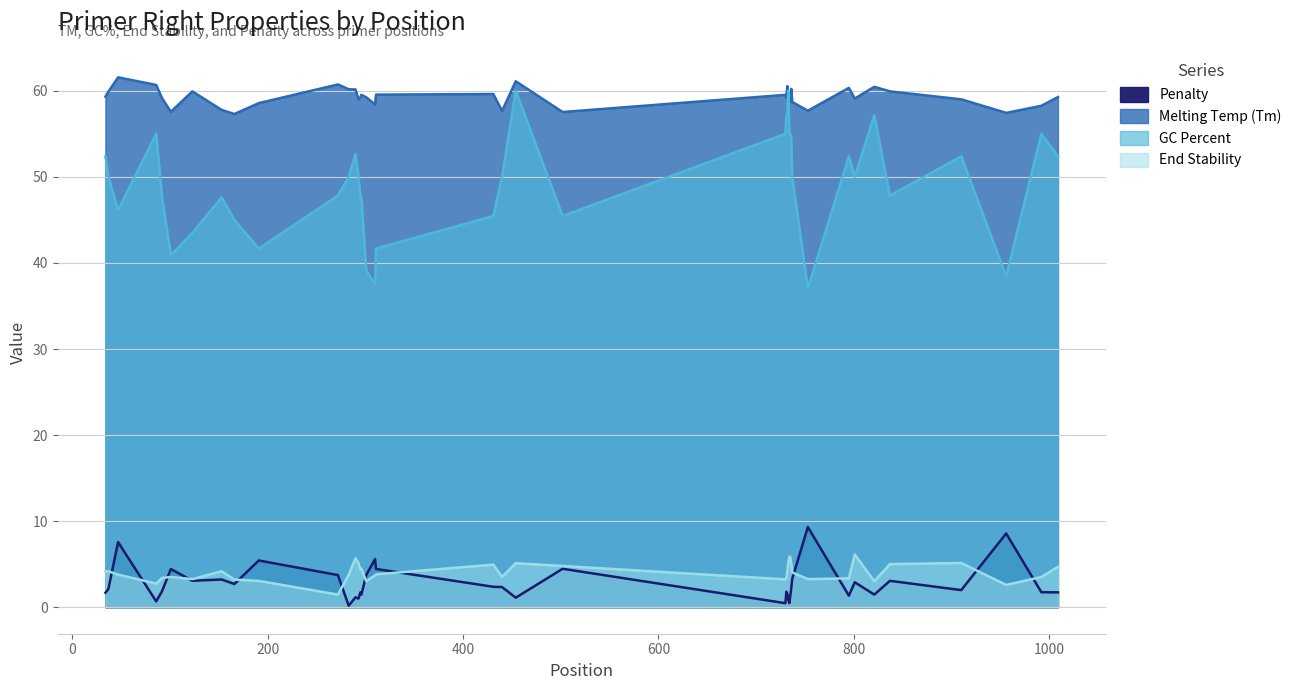

How many lines are shown in the chart?

4